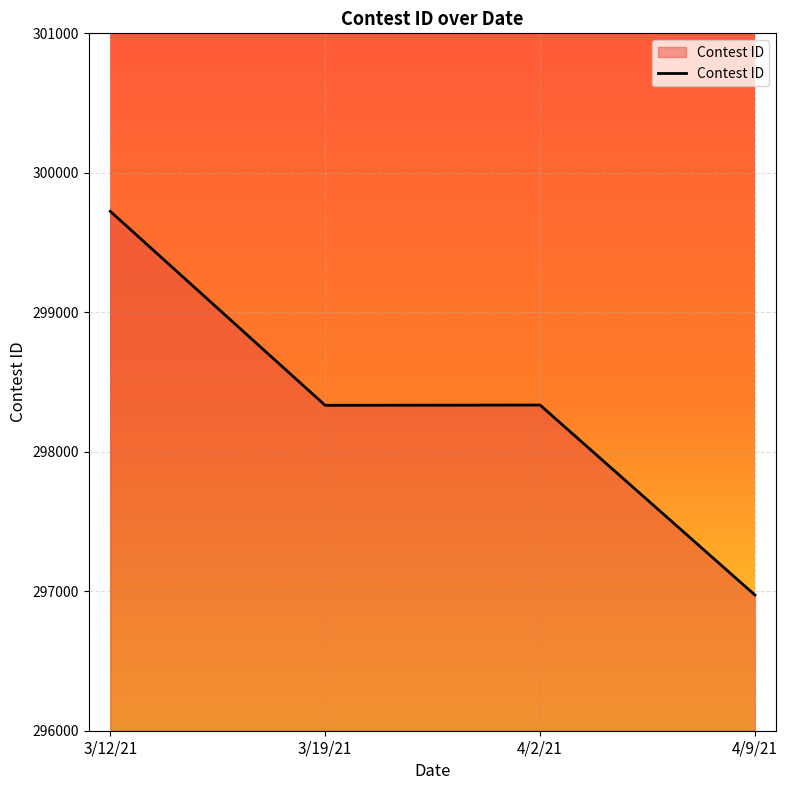

The value at 3/19/21 is 298333. True or false?

True